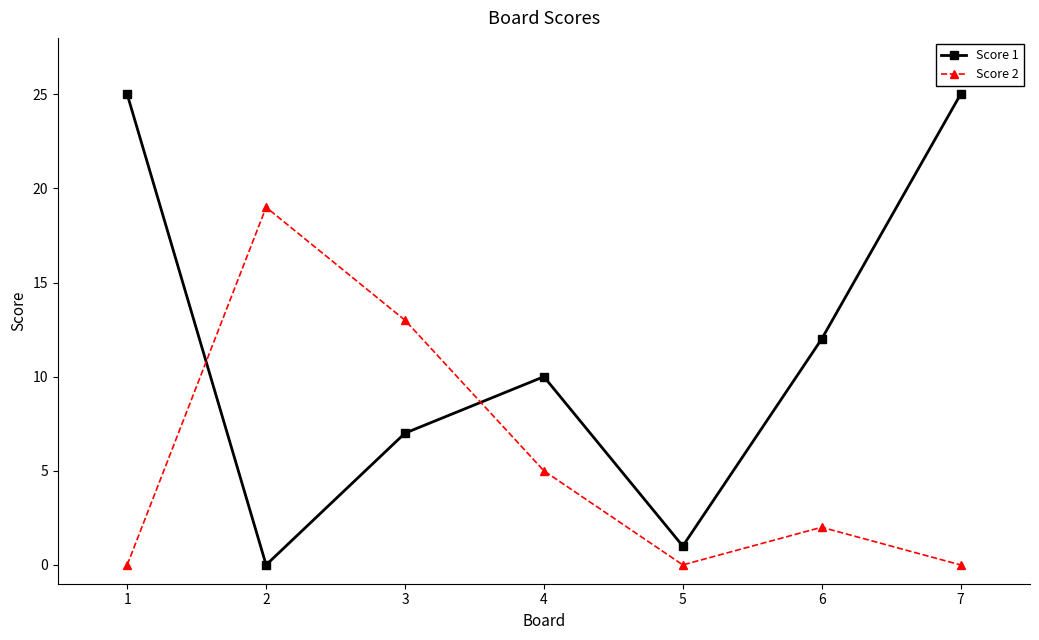

List the series in order of their peak value, highest first.

Score 1, Score 2